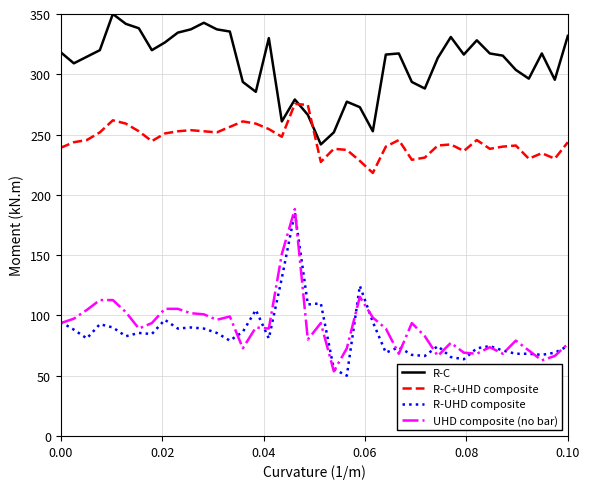

What is the maximum value for UHD composite (no bar)?

188.2